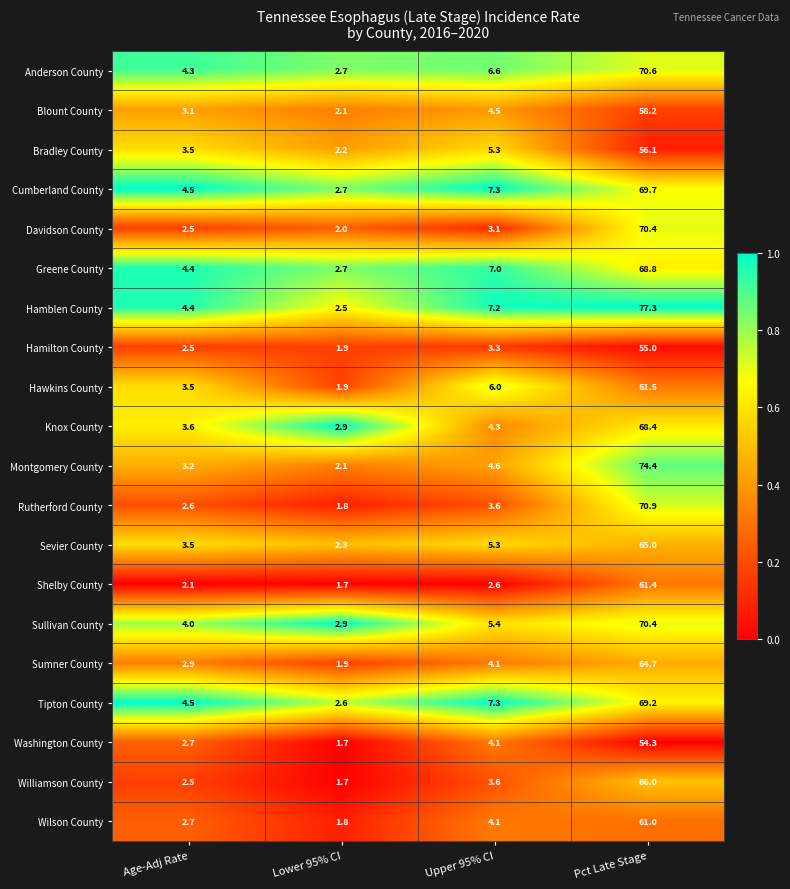

Which category has the highest value across all series?

Pct Late Stage